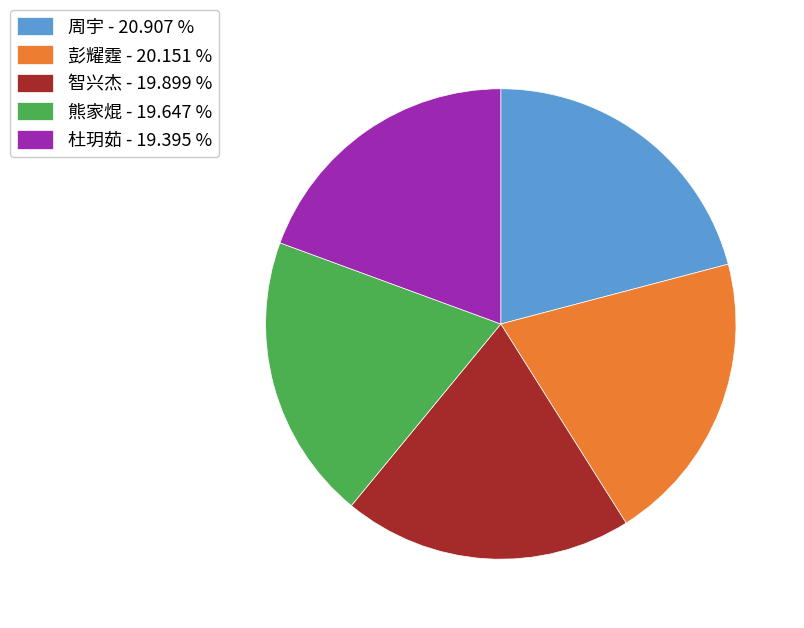

Approximately how many times larger is the value at 杜玥茹 - 19.395 % compared to 熊家焜 - 19.647 %?

1.0